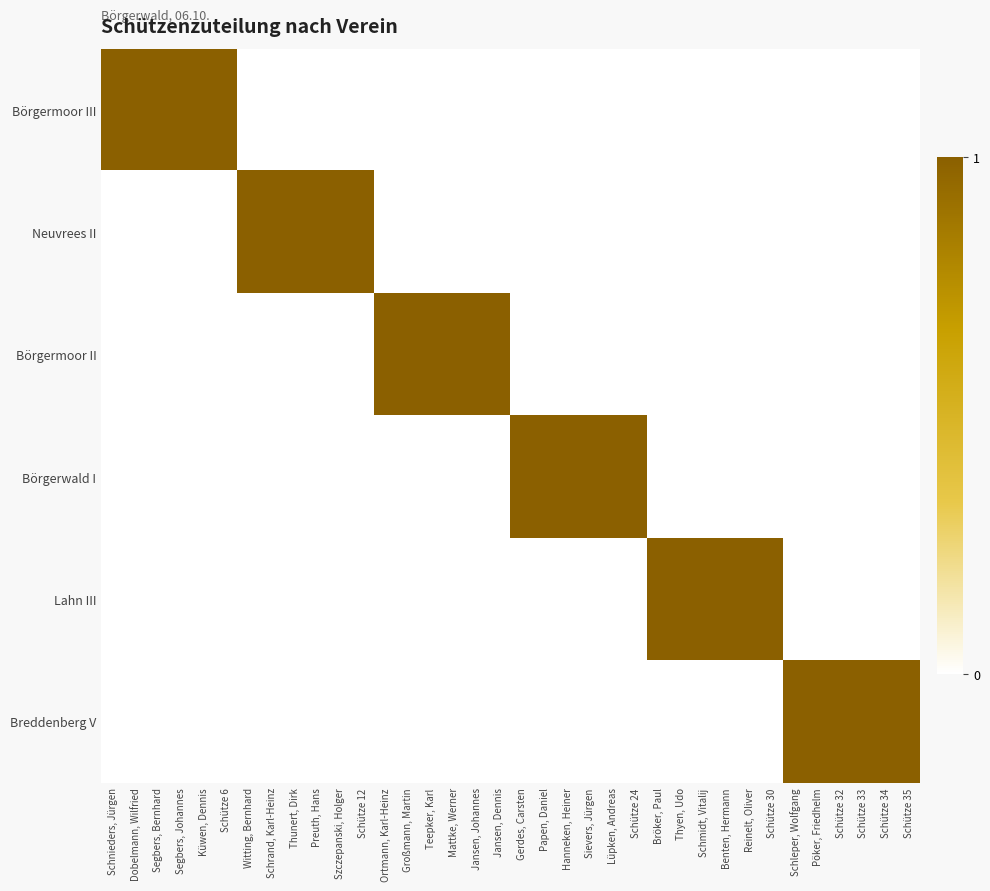

List the series in order of their peak value, lowest first.

Börgermoor III, Neuvrees II, Börgermoor II, Börgerwald I, Lahn III, Breddenberg V